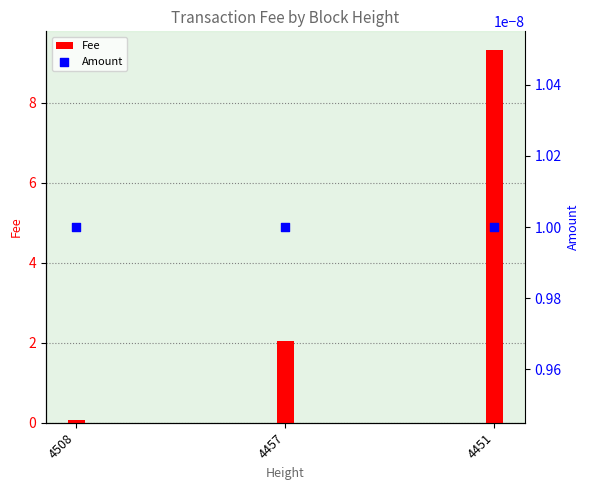

At how many categories does at least one series exceed 2?

2